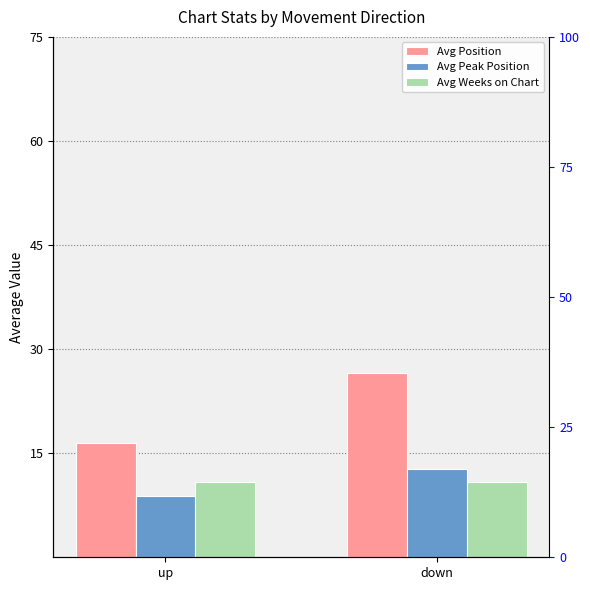

What is the label of the 2nd bar from the right?

up